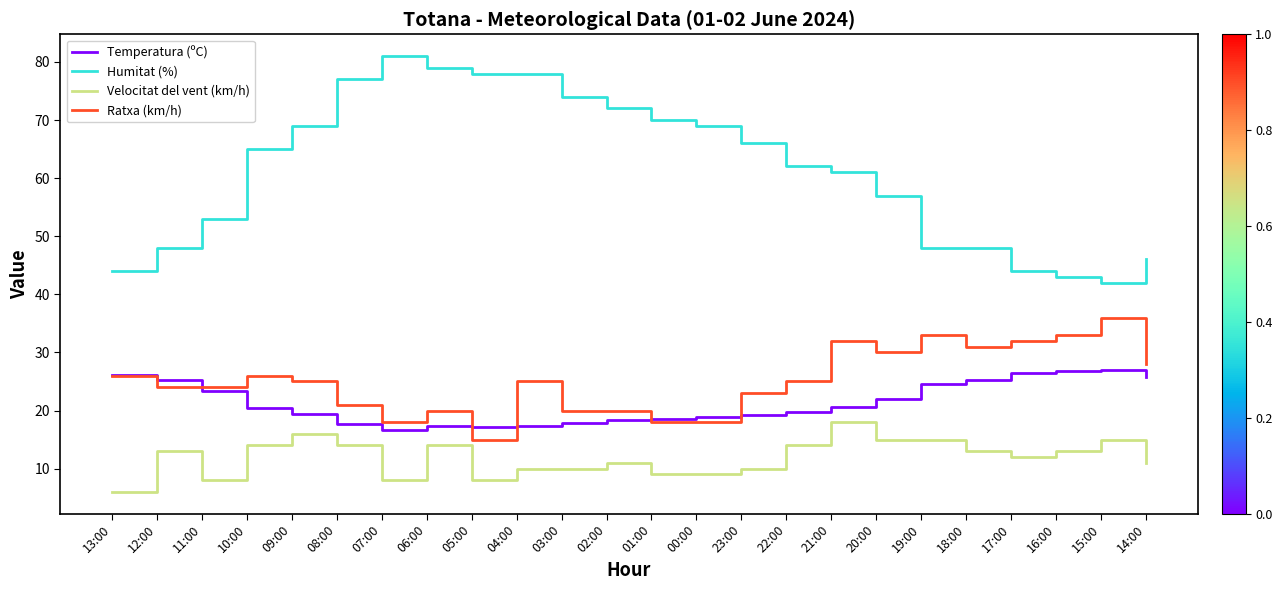

What is the lowest value of the Temperatura (ºC) series?

16.7